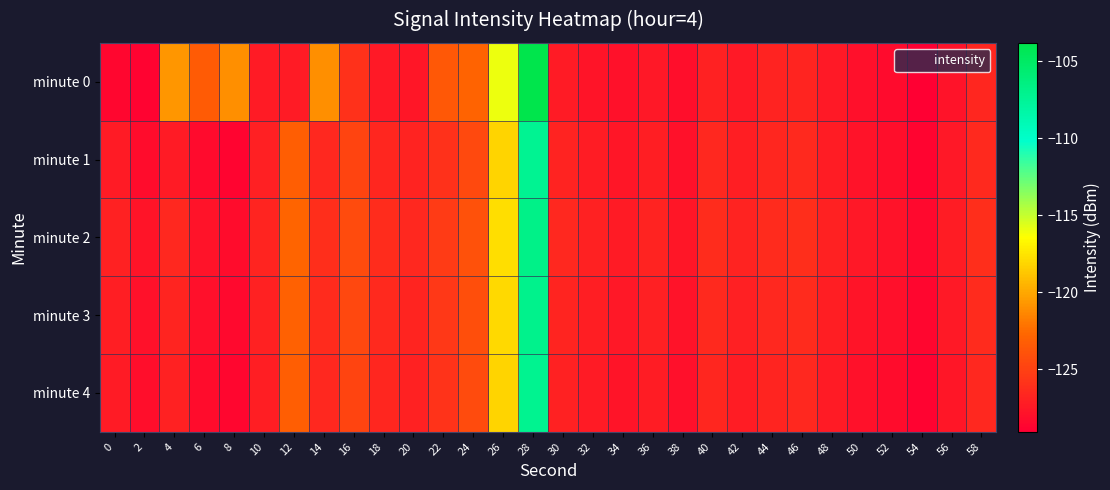

Which category has the lowest value across all series?

54